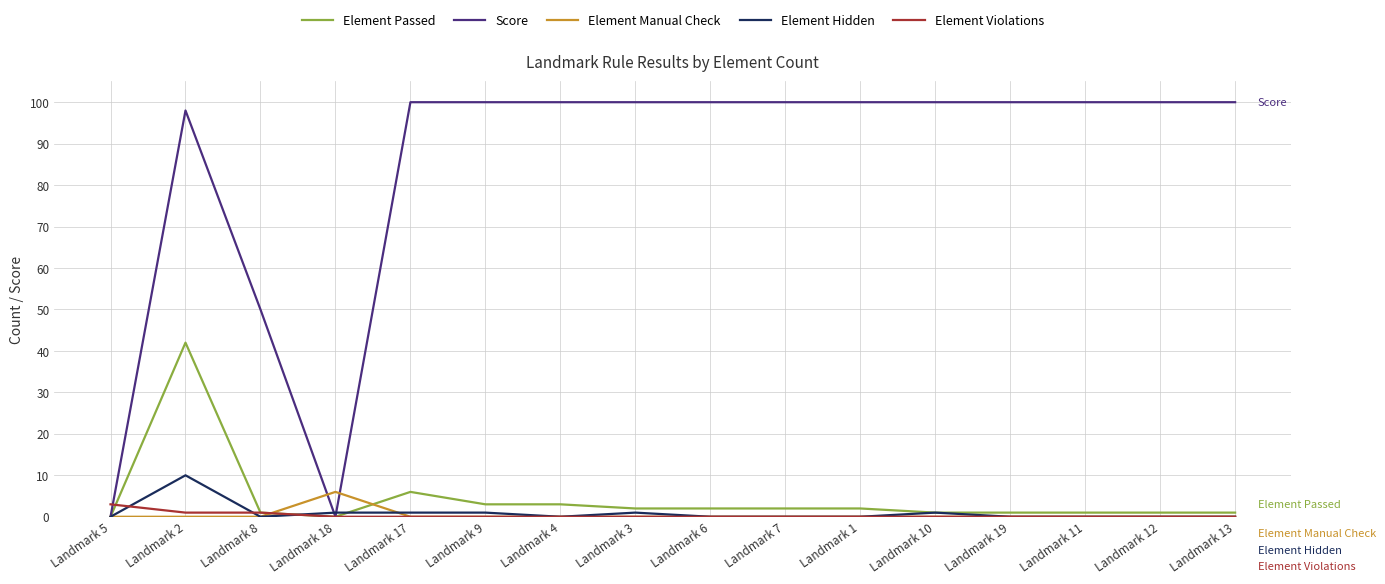

Where is Element Passed nearest to the value 21?

Landmark 17